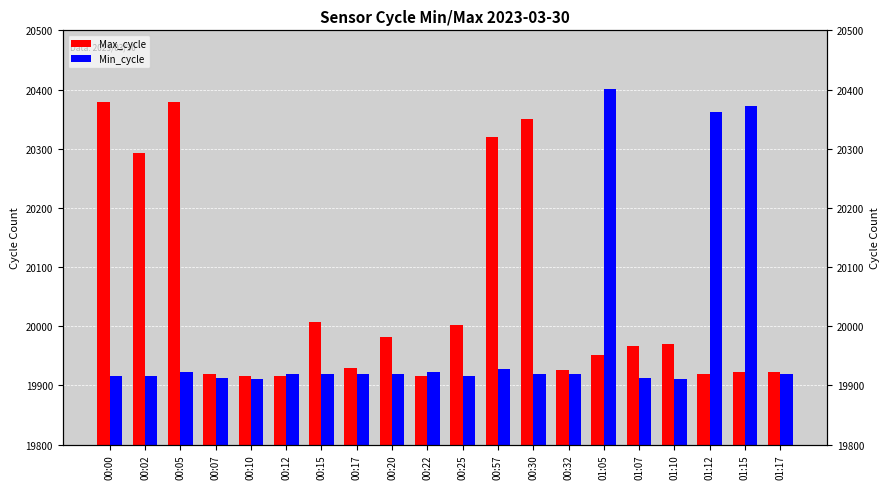

Which category has the lowest value in the Max_cycle series?

00:10